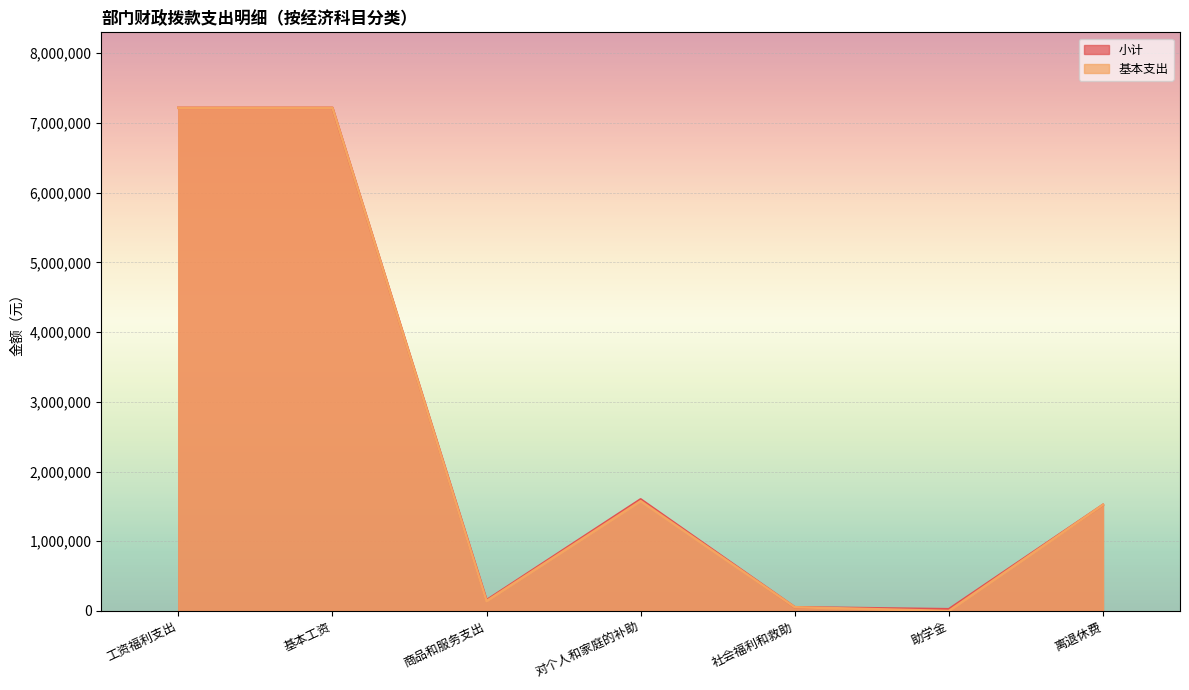

The value of 基本支出 at 离退休费 is 960324.3. True or false?

False